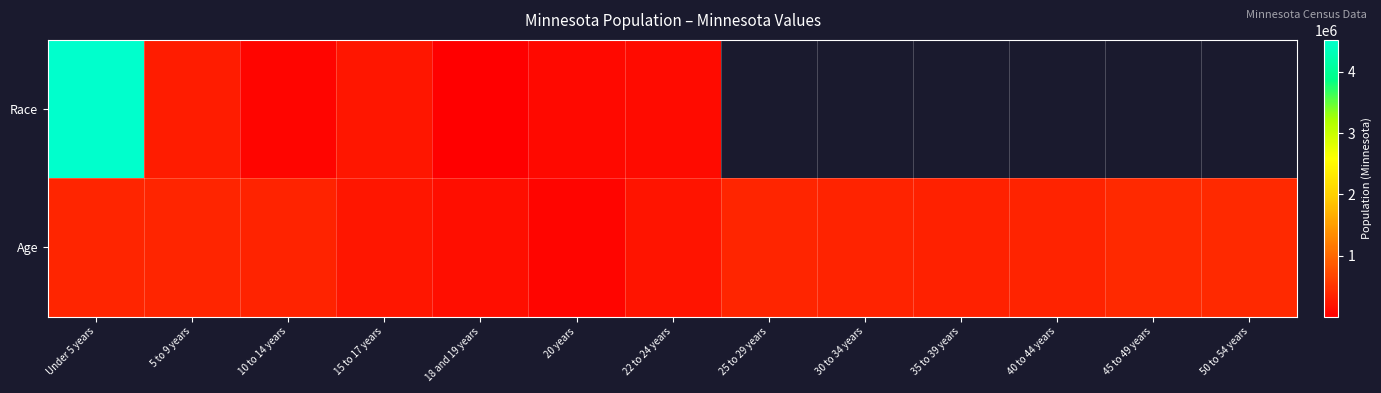

Which series has the widest spread of values?

Race